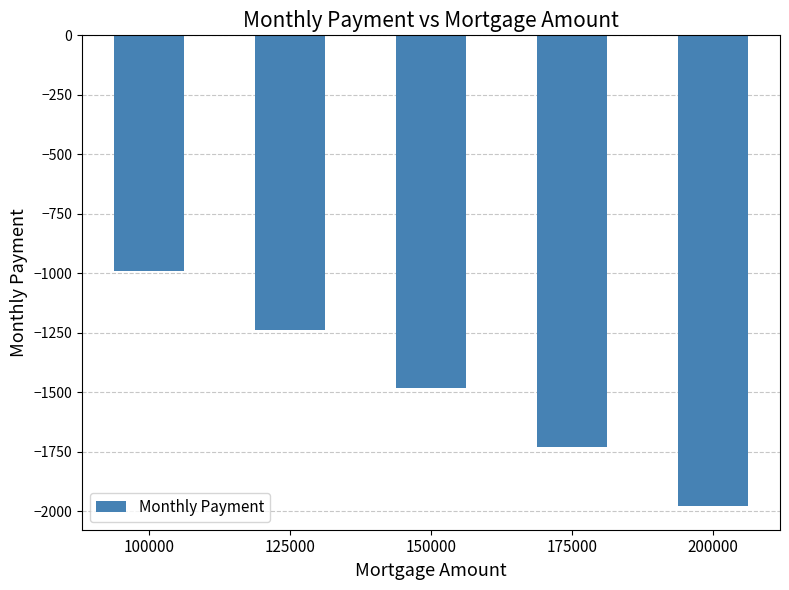

The chart shows a value of -3453.4 at 200000. True or false?

False